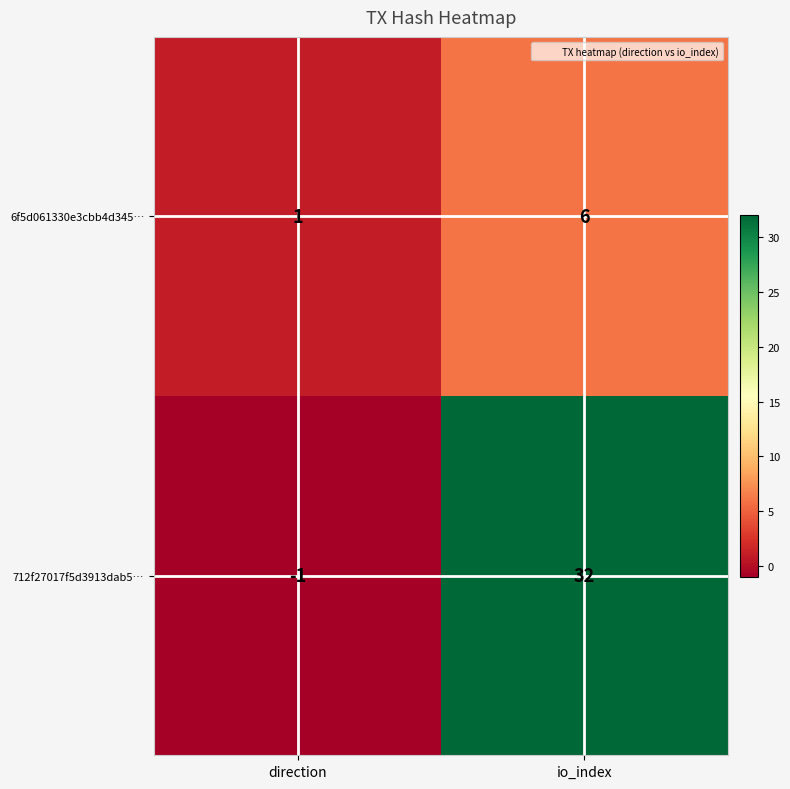

Count the number of categories in the chart.

2